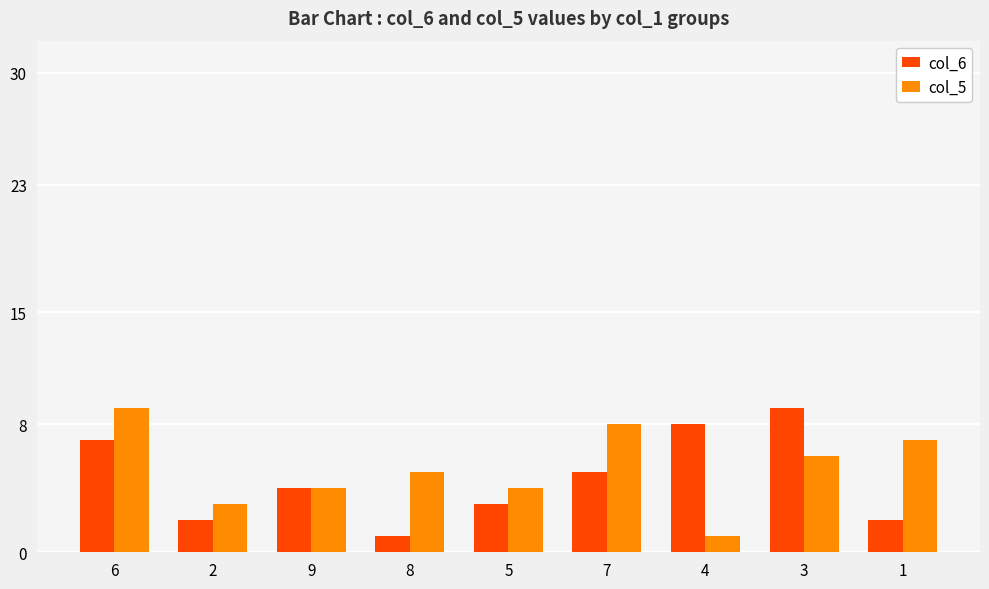

How many groups of bars are there?

9